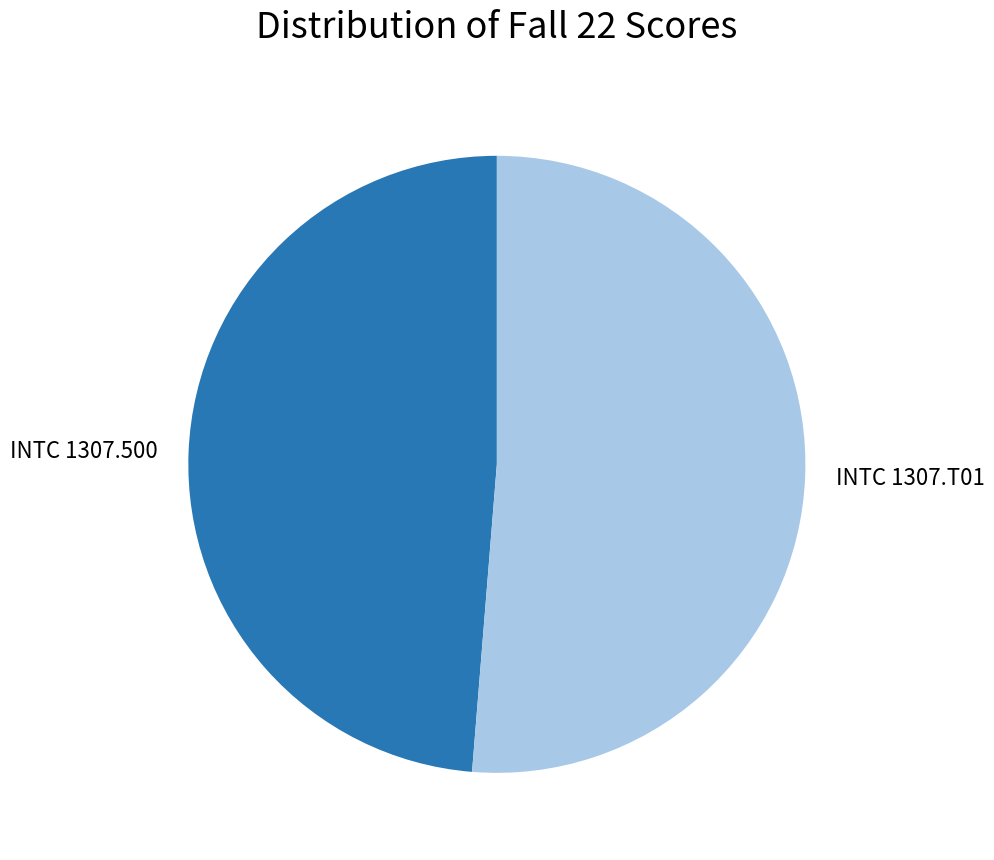

How many slices are in this pie chart?

2